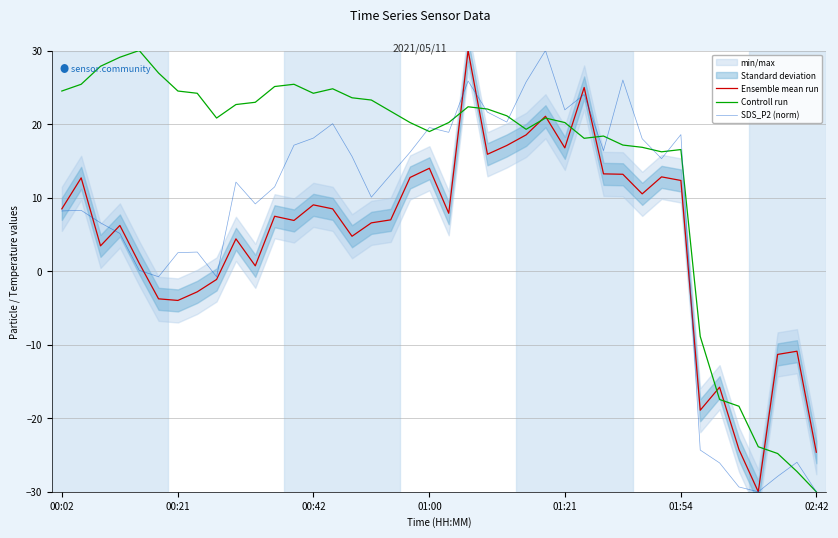

What is the lowest value of the SDS_P2 (norm) series?

-30.0